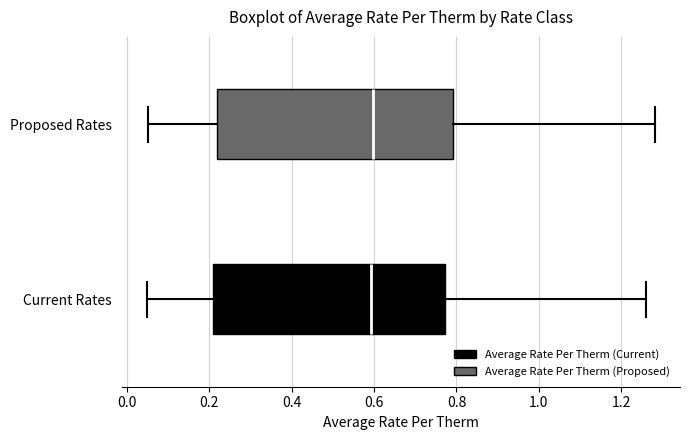

Where is the right edge of the box for Proposed Rates on the x-axis? The values are not printed on the chart, so give them approximately, as read against the axis.

0.80